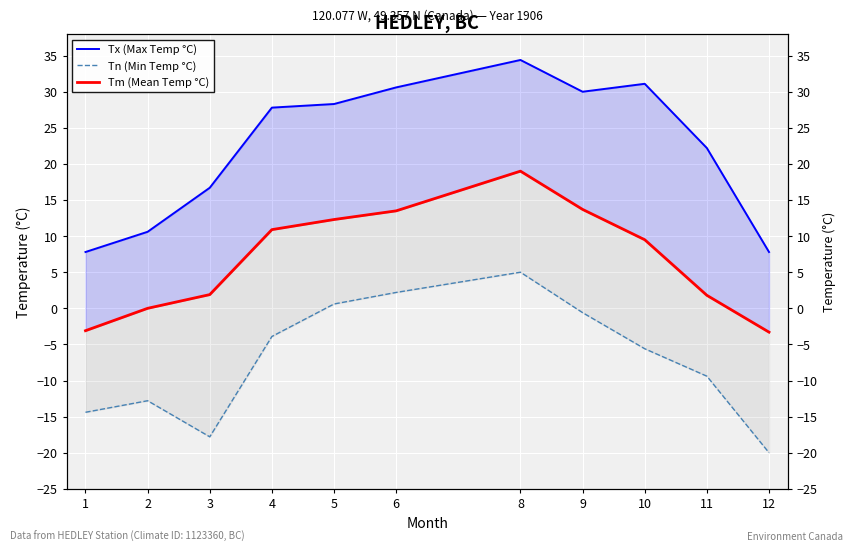

At how many categories does at least one series exceed 13?

8